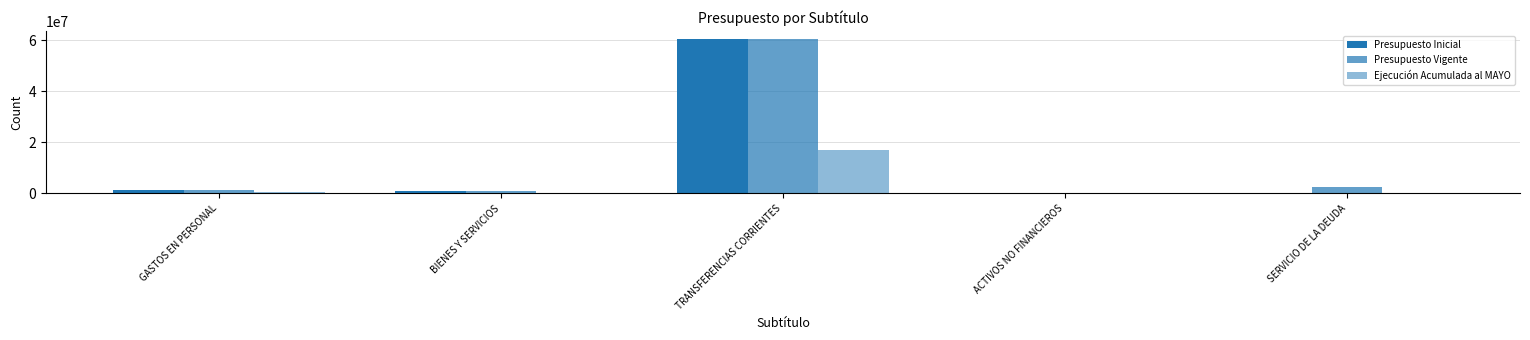

Are the bars grouped side by side (vs. stacked)?

Yes